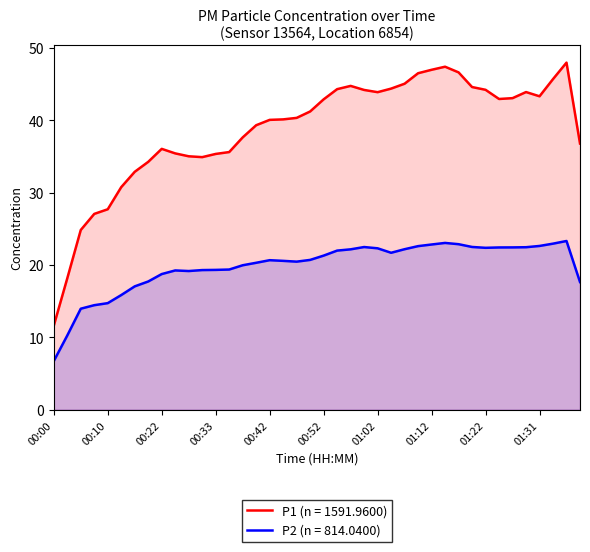

At which category is the sum across all series the highest?

01:39